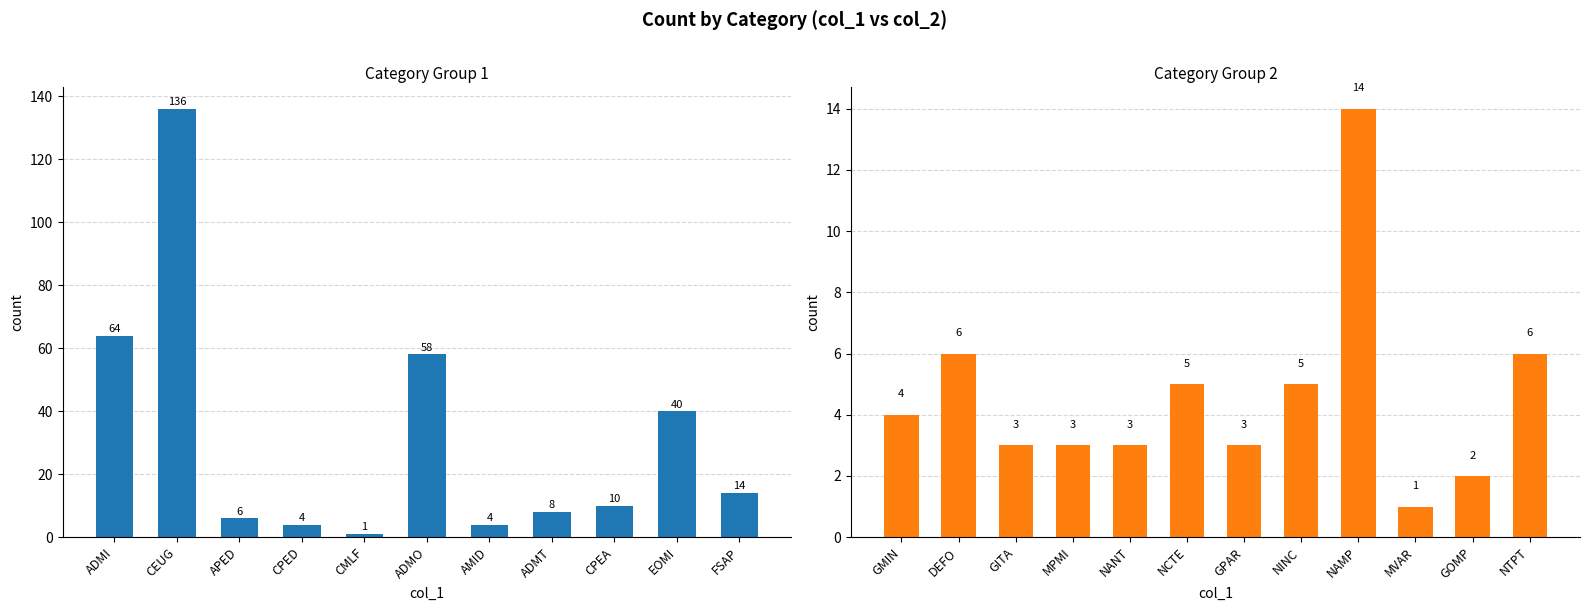

What position from the left is GMIN?

1